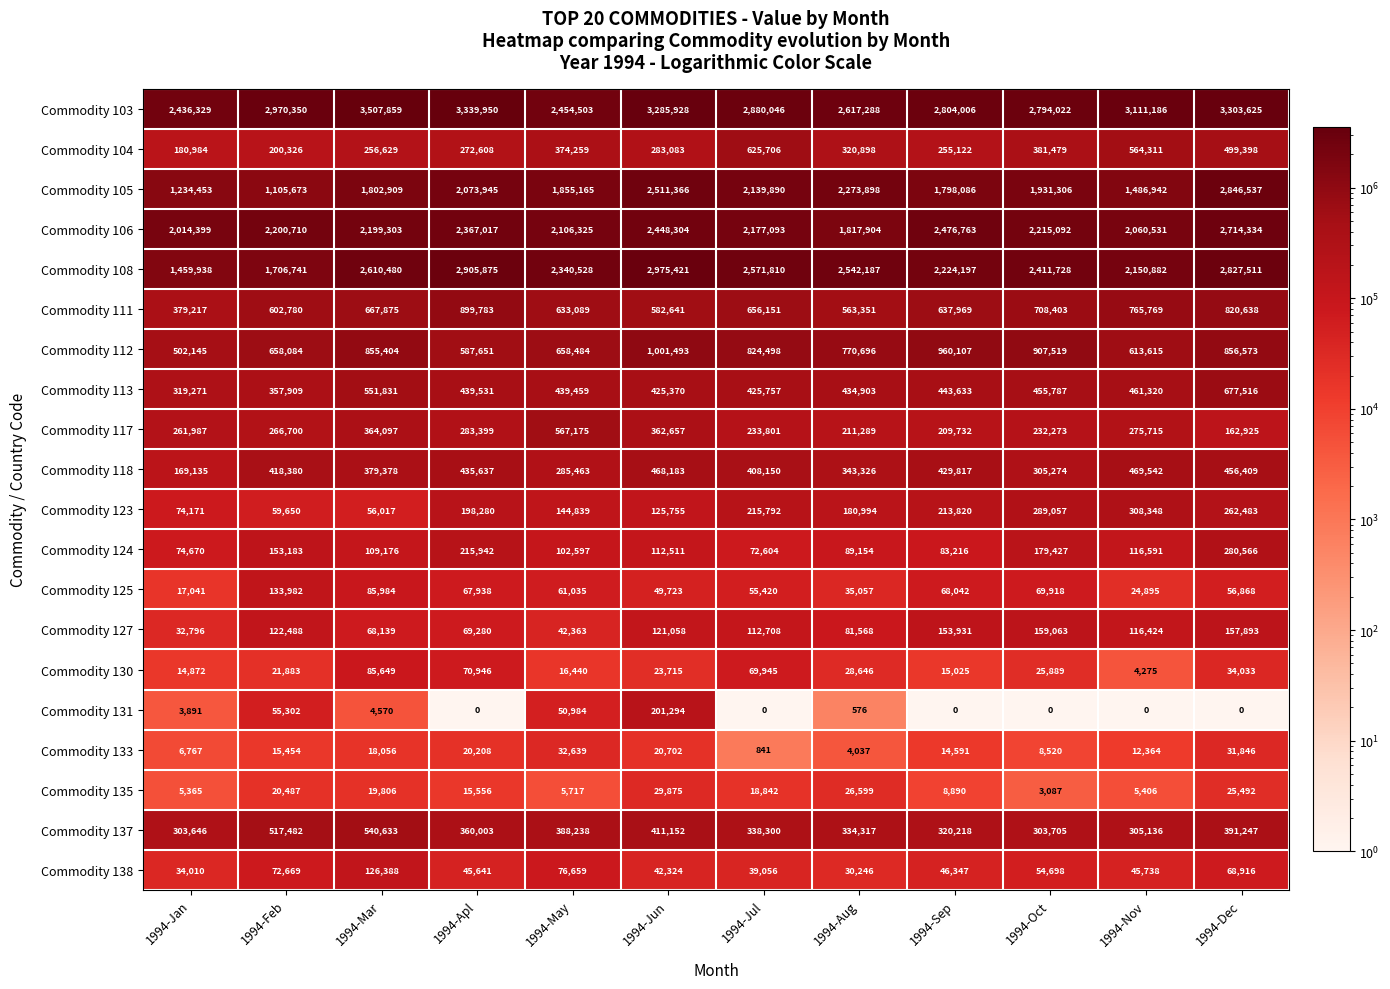

What is the total value across all series at 1994-Jul?

13866410